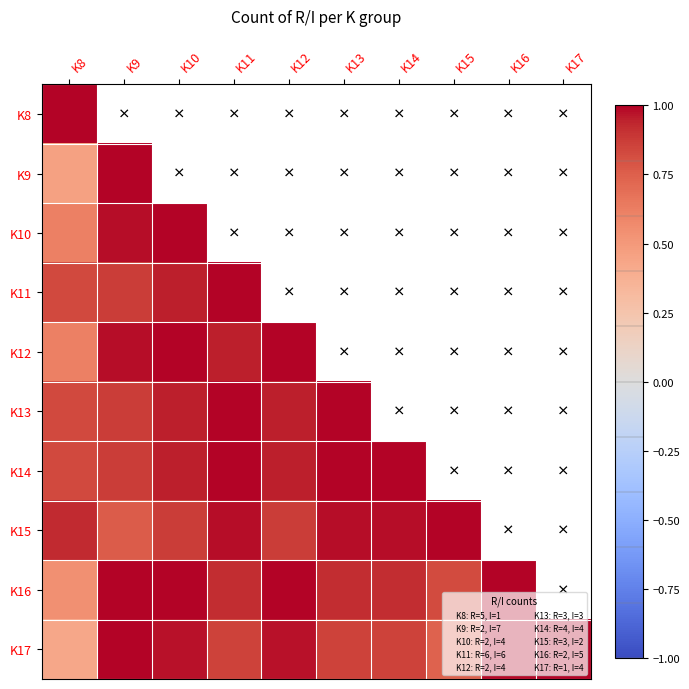

What value does the K16 series have at K15?

0.8